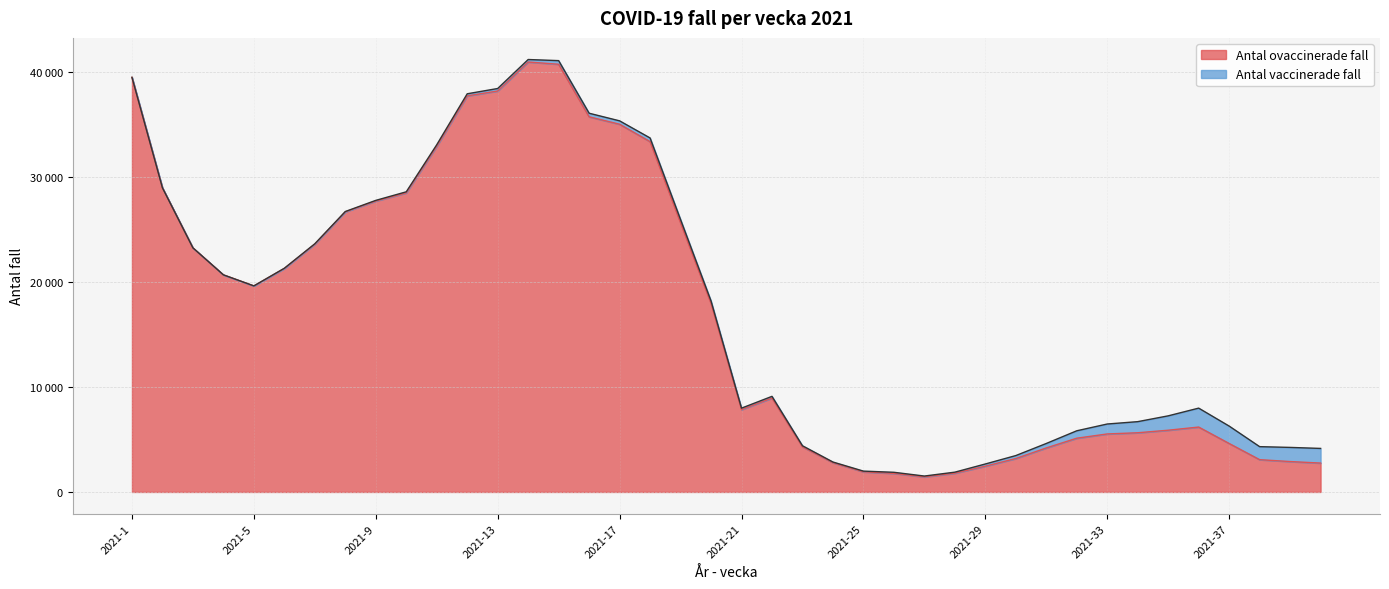

What is the greatest value displayed?

40904